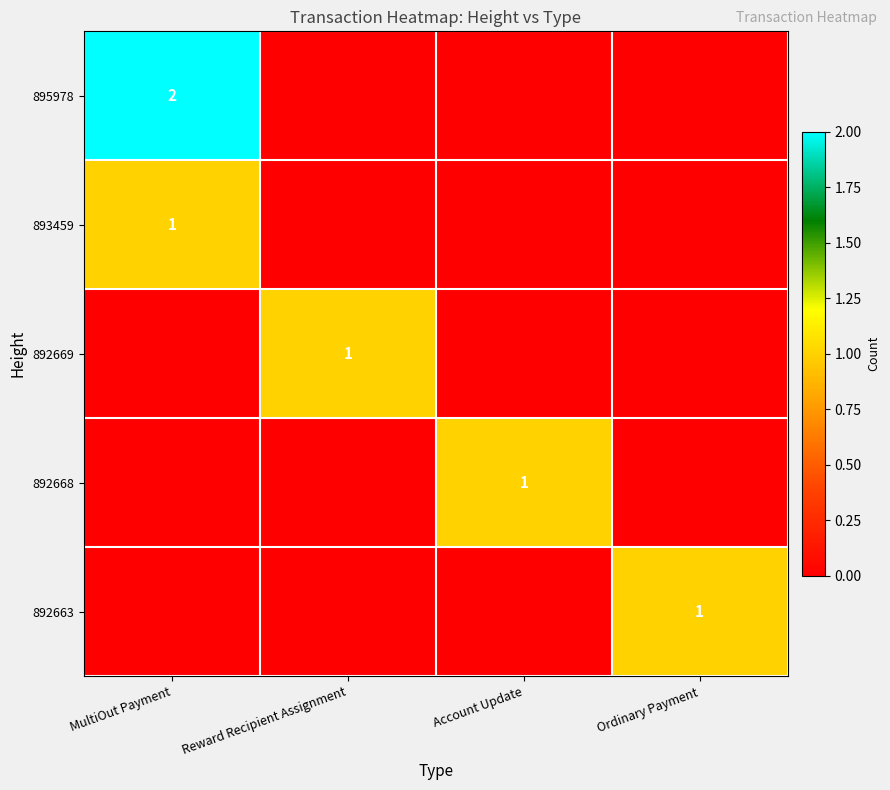

Is it true that 892668 equals 1 at Account Update?

True